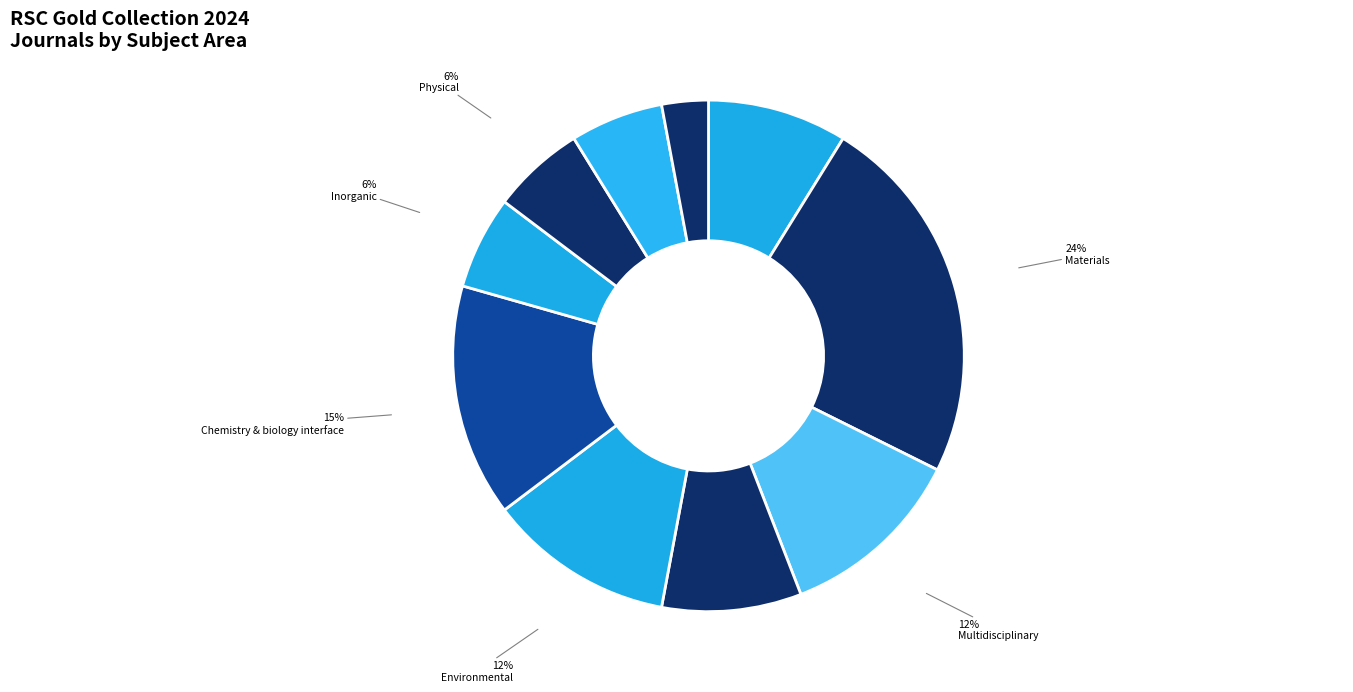

Which category has the biggest portion of the pie?

Materials